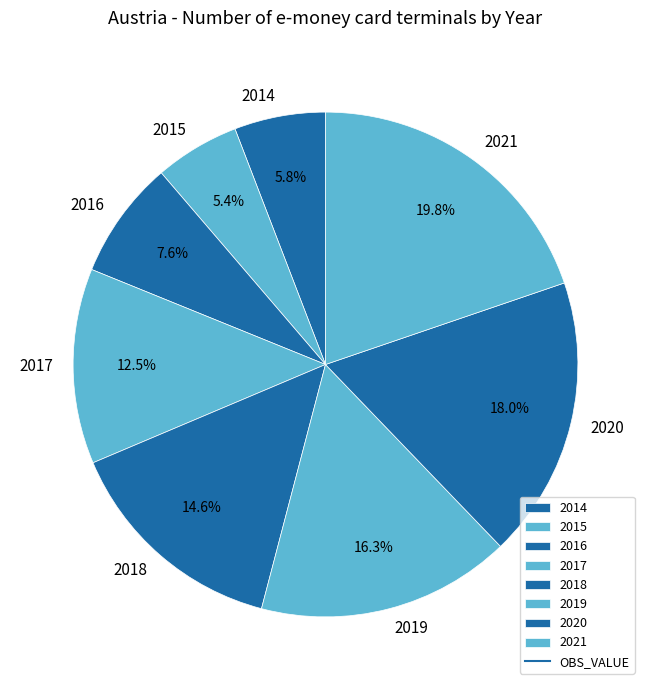

Is the sum of 2020 and 2019 greater than half?

No